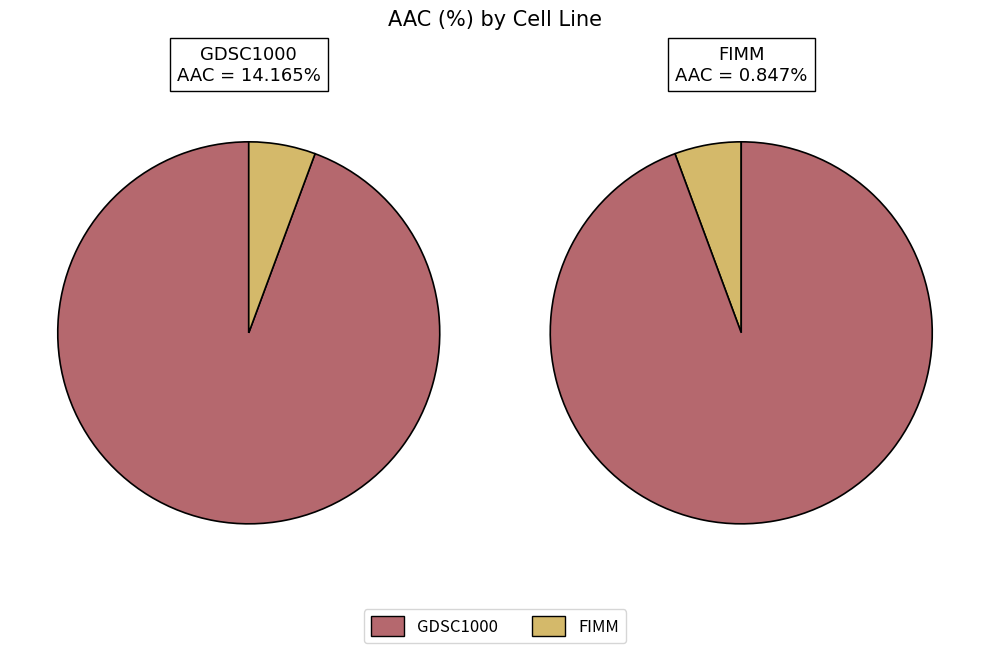

What is the smallest slice in the pie chart?

FIMM